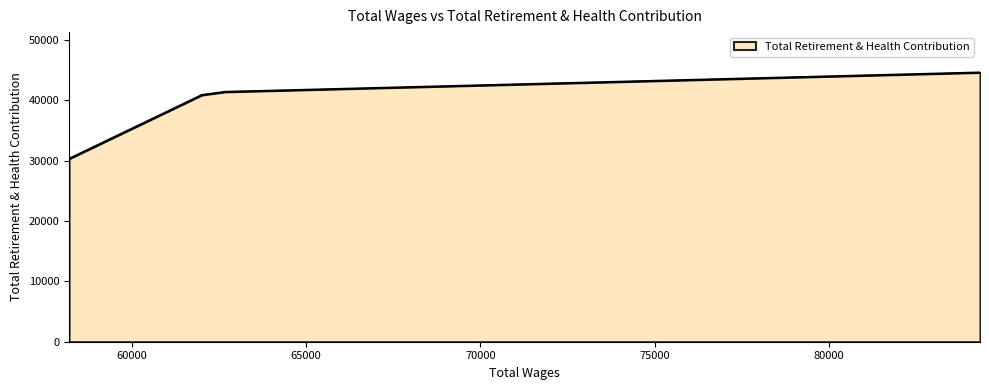

What is the difference between the maximum and minimum values?

14291